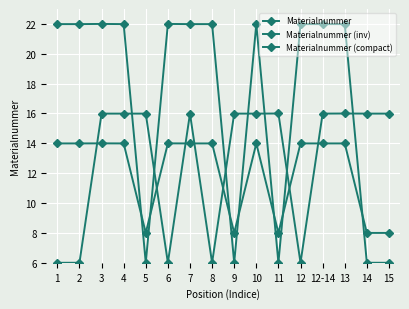

How many lines are shown in the chart?

3